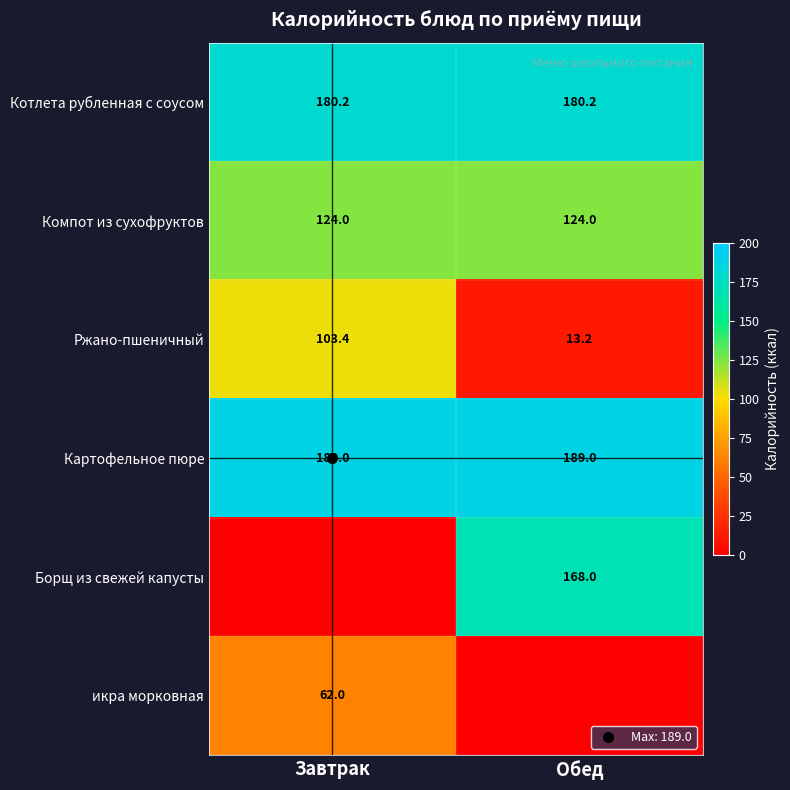

How many categories are shown in the chart?

2